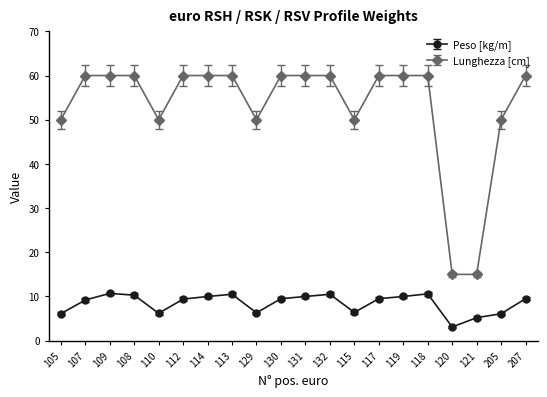

Rank the series by their average value, from highest to lowest.

Lunghezza [cm], Peso [kg/m]